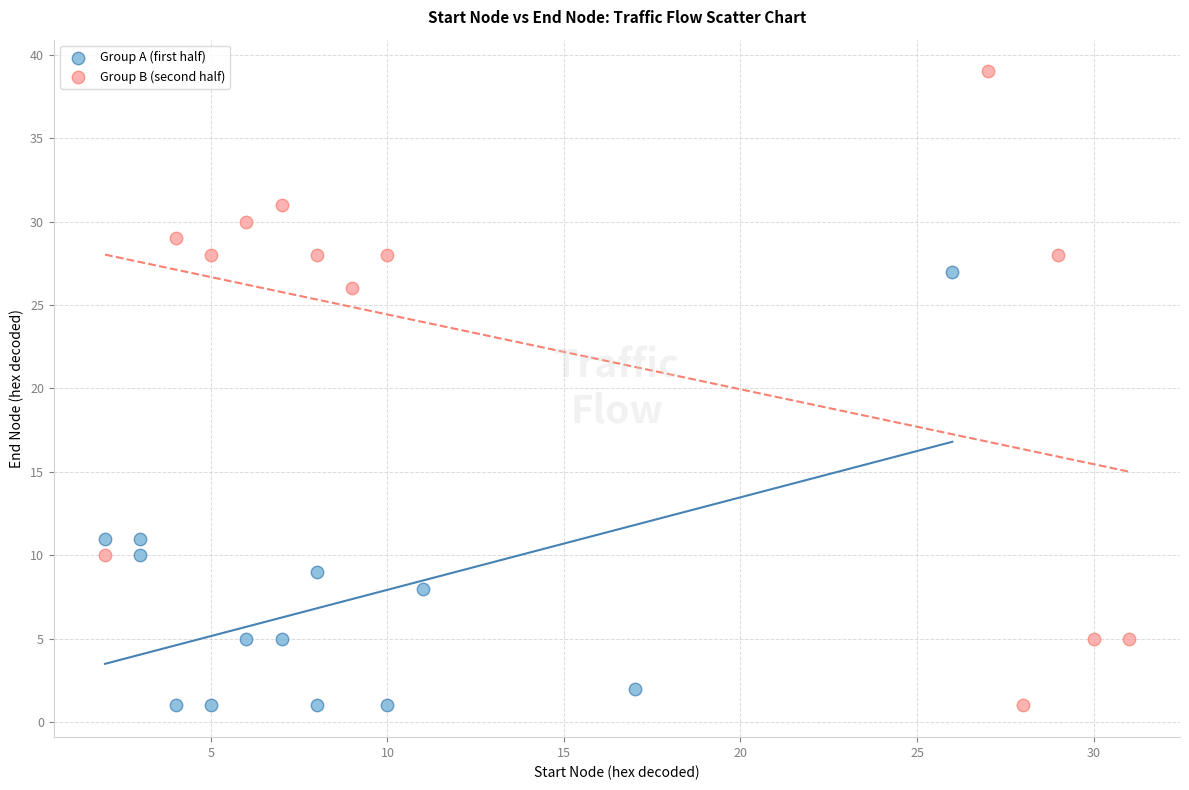

Which series reaches the maximum Y coordinate?

Group B (second half)